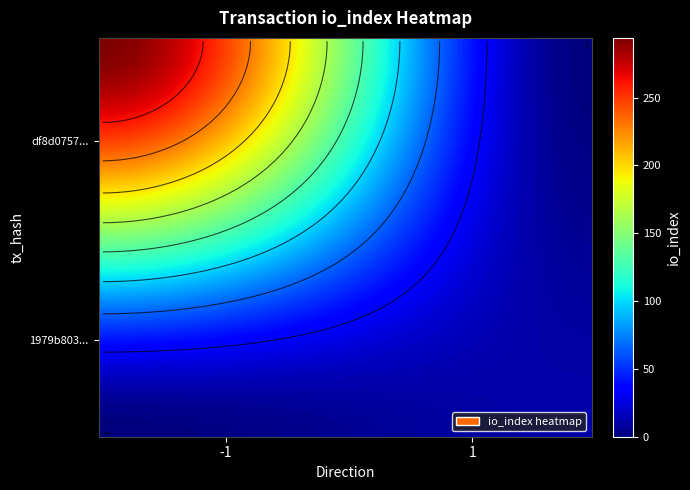

What is the spread (max minus min) of values at io_index?

283